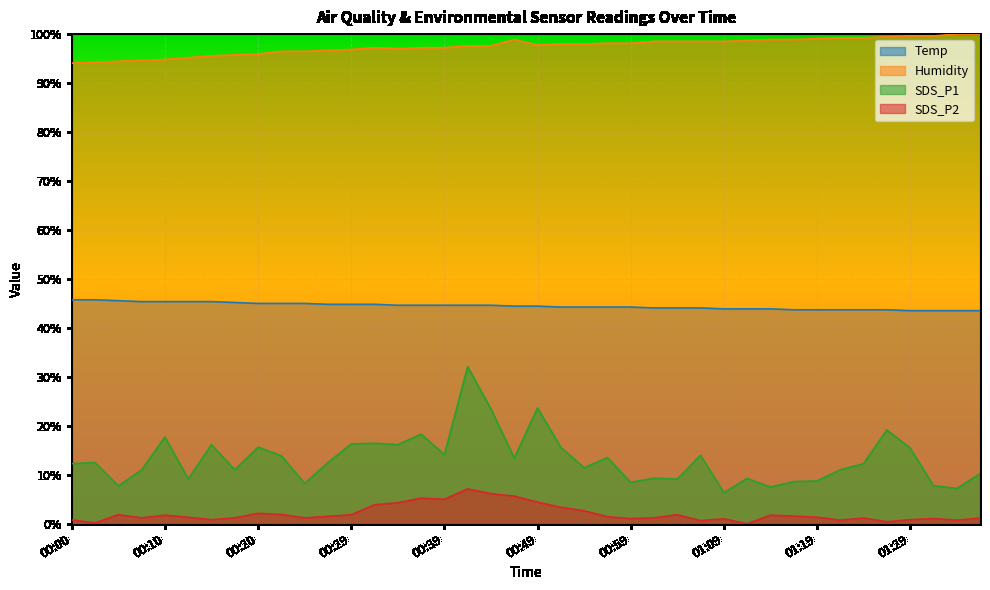

Which series changed the most between 00:42 and 01:32?

SDS_P1